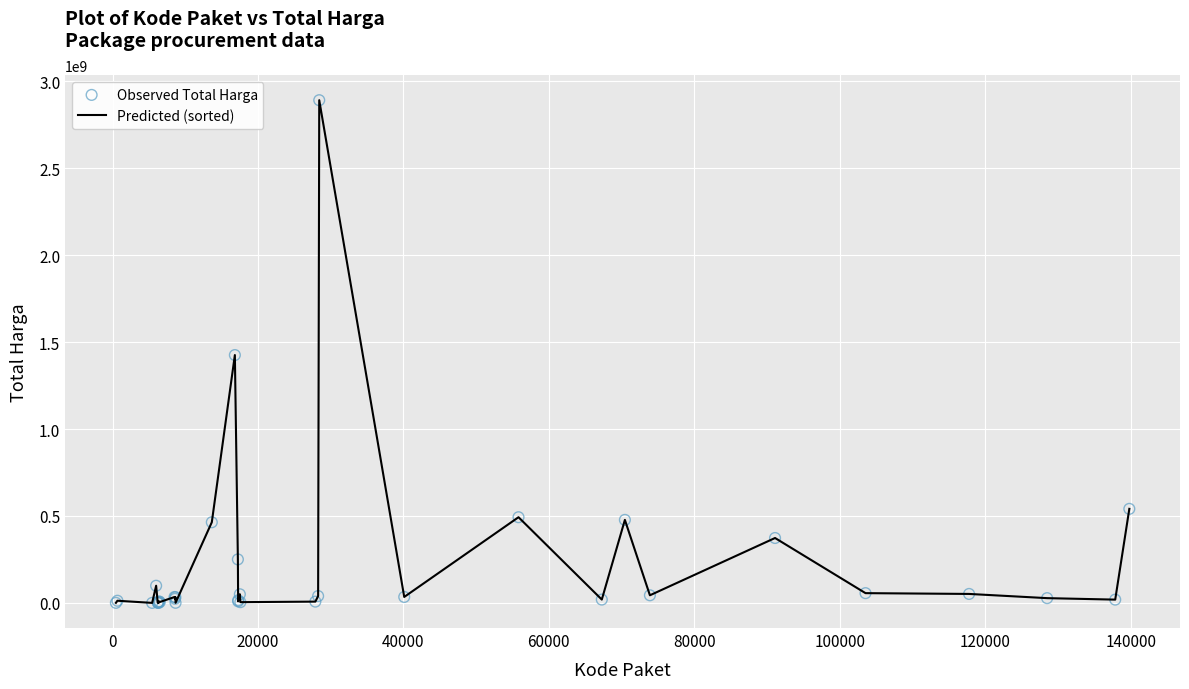

What is the maximum value shown in the chart?

2892122000